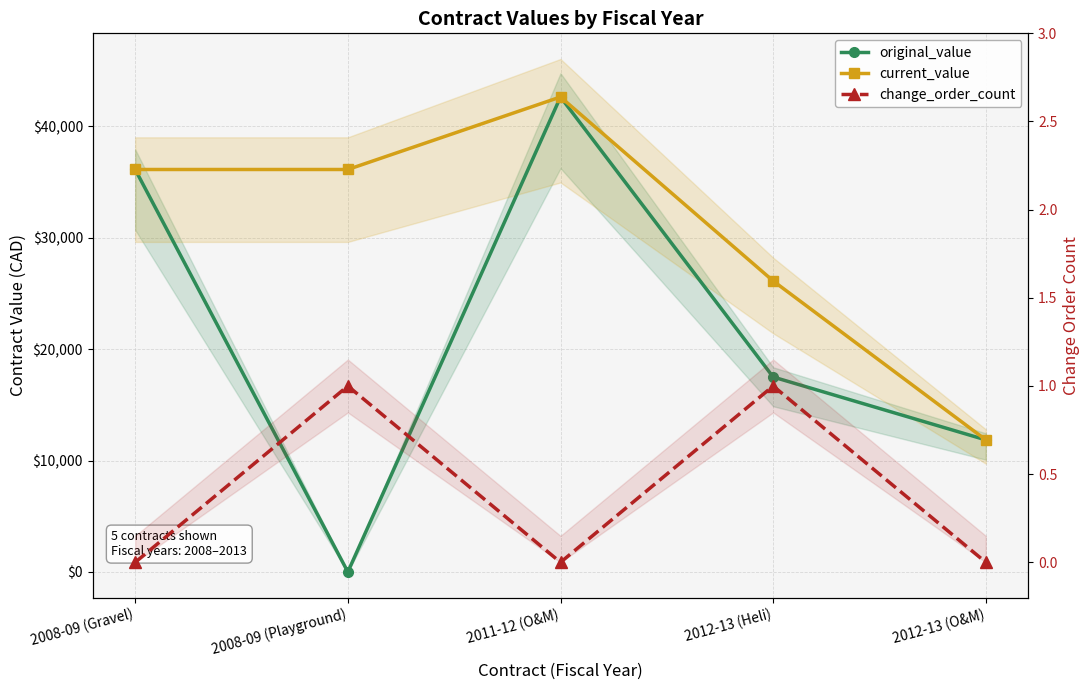

How many data points in current_value are above 36130?

1